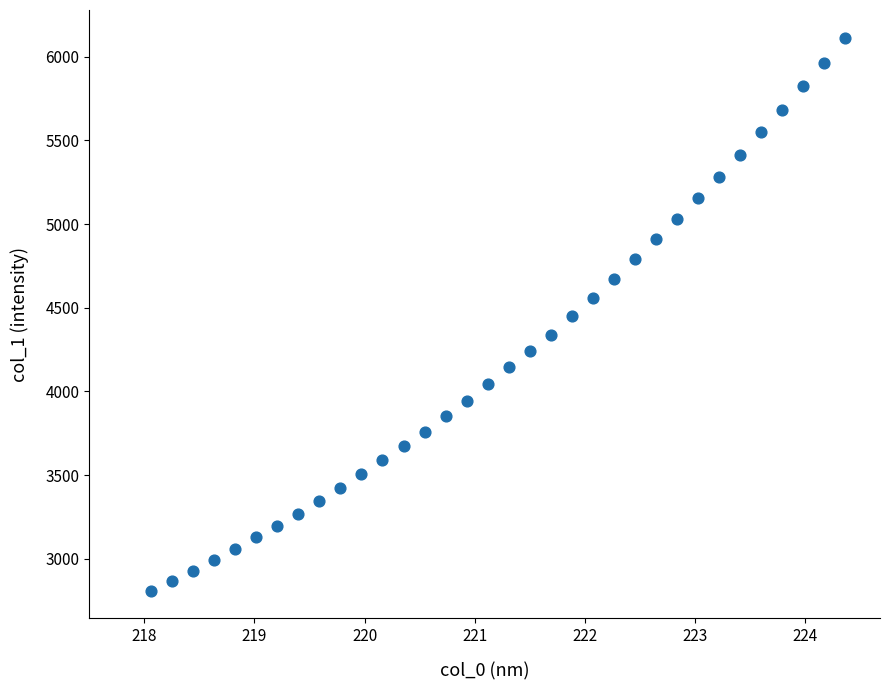

What is the range of Y values (max minus min)?

3306.0